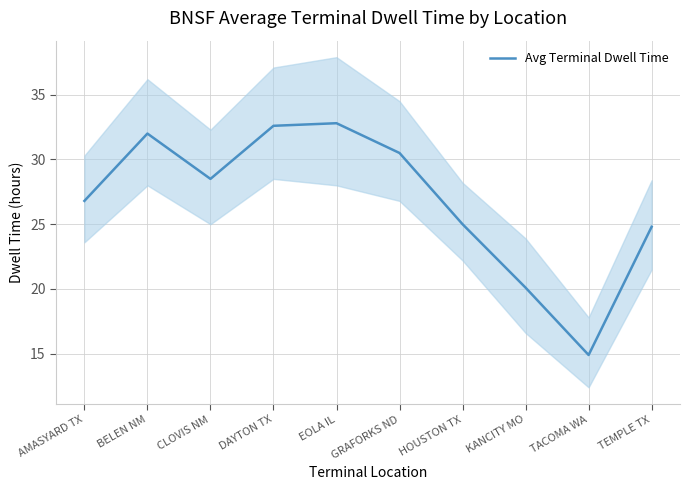

Between GRAFORKS ND and DAYTON TX, which is larger?

DAYTON TX